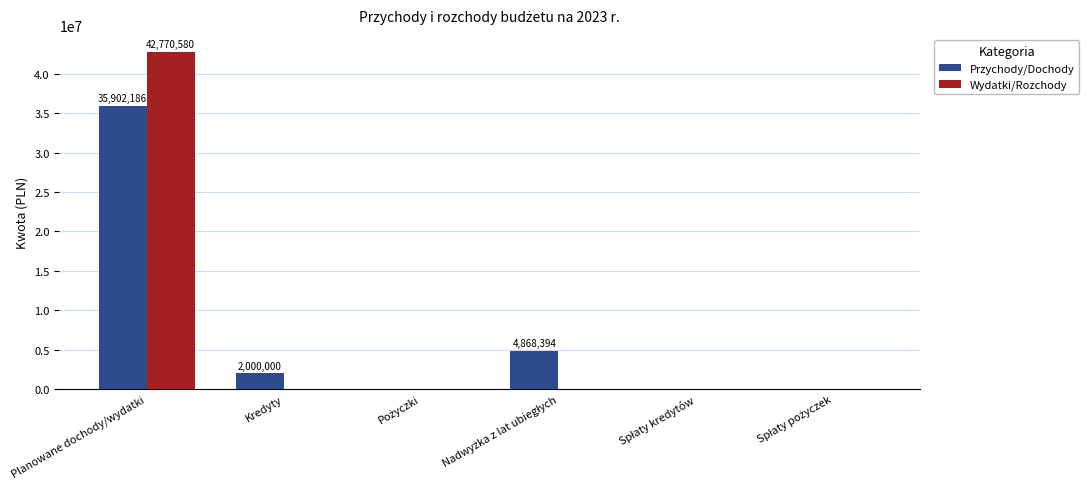

The value of Wydatki/Rozchody at Planowane dochody/wydatki is 42770580.0. True or false?

True